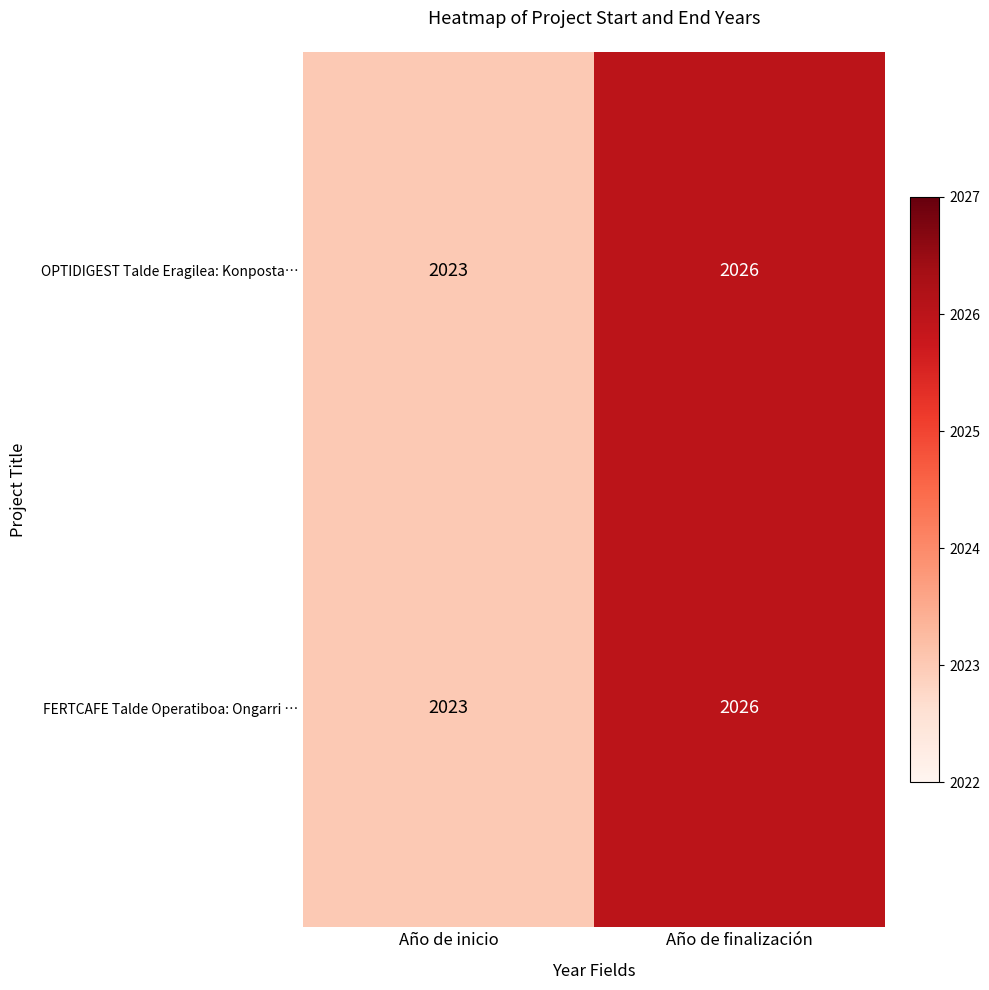

Rank the categories by OPTIDIGEST Talde Eragilea: Konposta… value from lowest to highest.

Año de inicio, Año de finalización